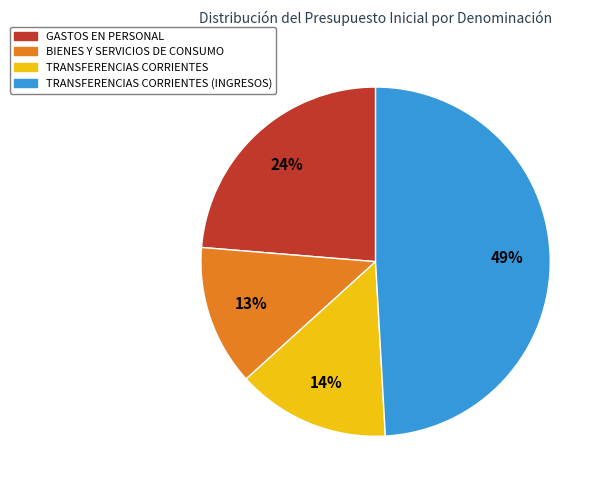

Is there a majority slice in this chart?

No